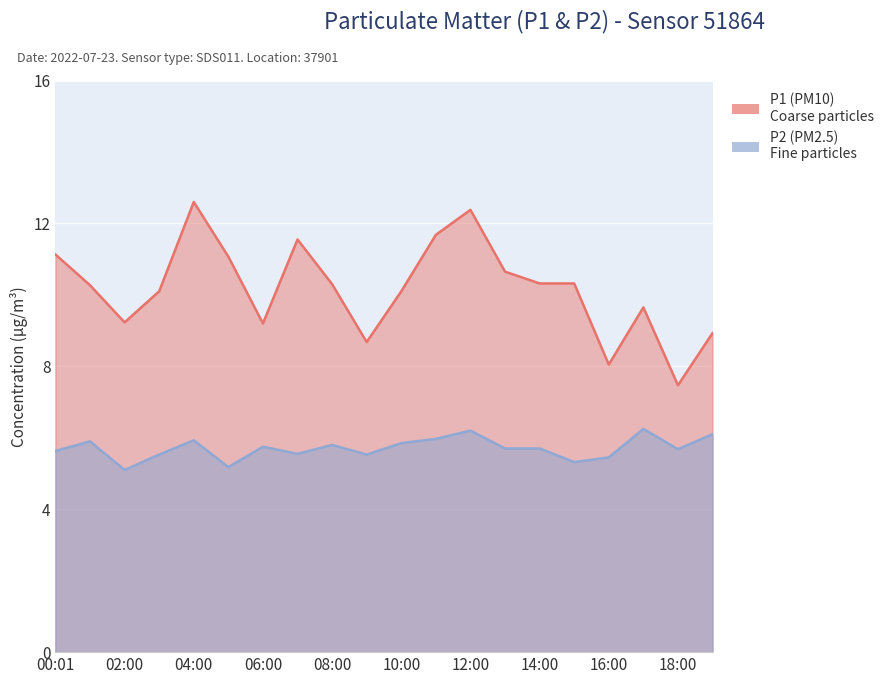

List the labels in order of P1 value, smallest first.

18:00, 16:00, 09:00, 19:00, 06:00, 02:00, 17:00, 03:00, 10:00, 01:00, 08:00, 14:00, 15:00, 13:00, 05:00, 00:01, 07:00, 11:00, 12:00, 04:00